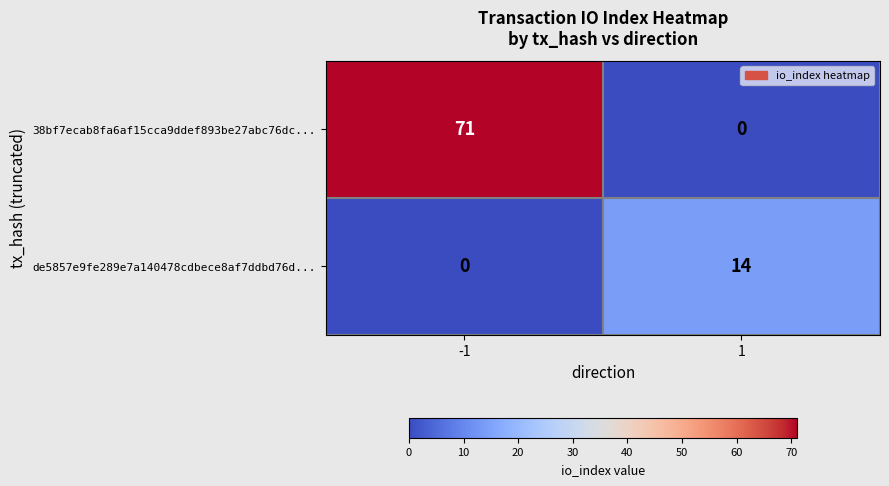

The 38bf7ecab8fa6af15cca9ddef893be27abc76dc... series shows 0 at 1. True or false?

True